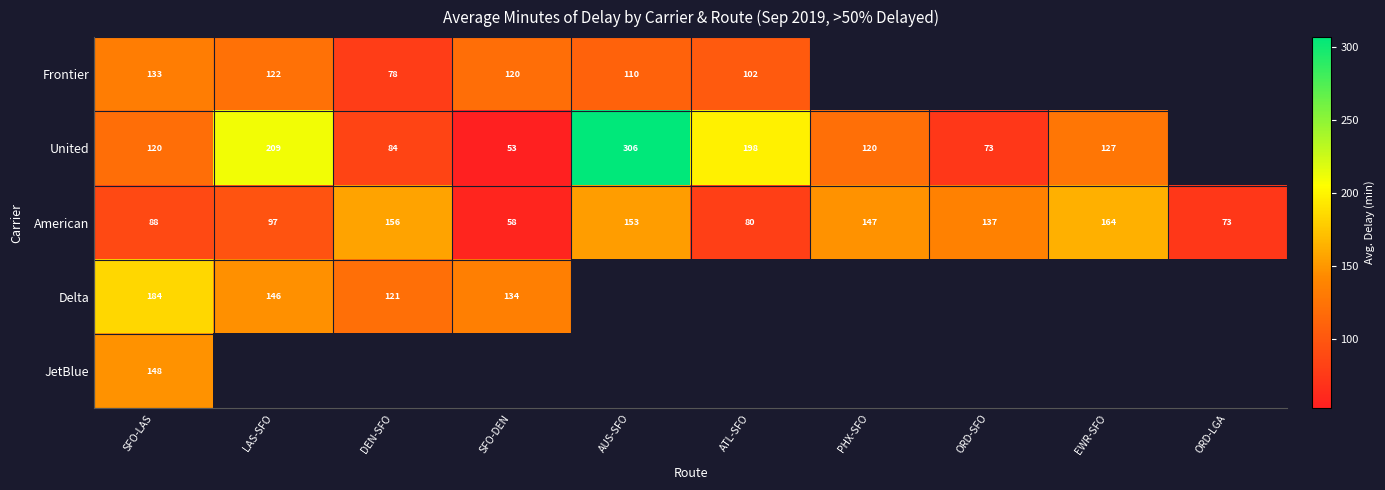

Where is American nearest to the value 111?

LAS-SFO